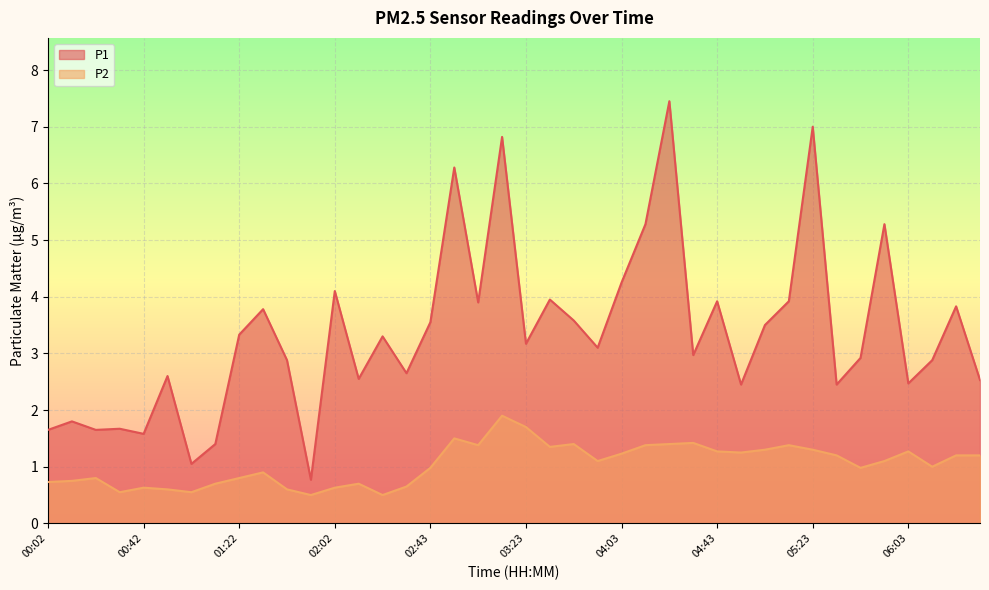

At which category does P2 reach its first local valley?

00:32